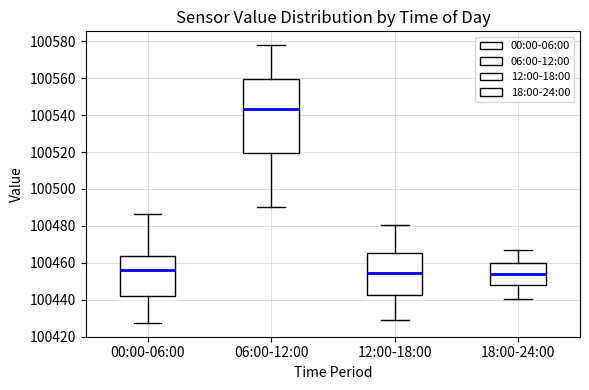

Where does the upper whisker of the box for 00:00-06:00 end on the y-axis? The values are not printed on the chart, so give them approximately, as read against the axis.

100486